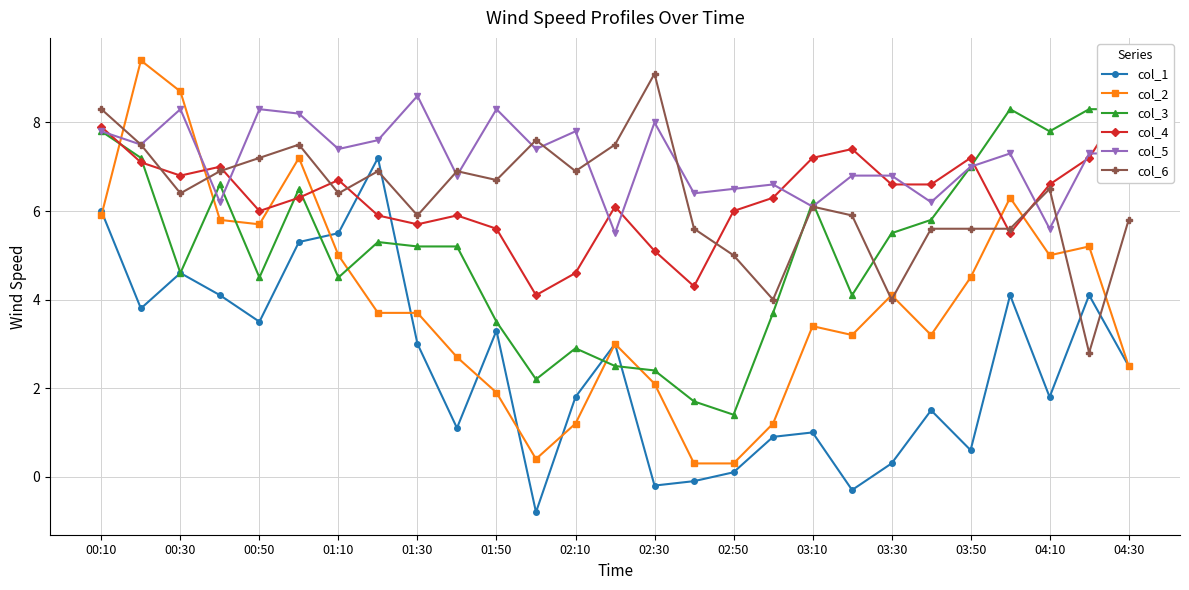

What is the maximum value for col_4?

8.6